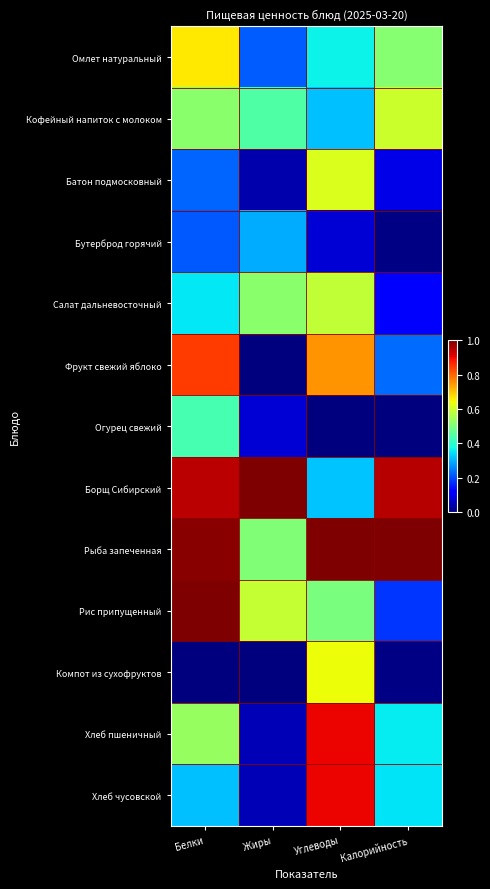

Reading left to right, extract all data points from this chart.

Омлет натуральный: Белки=0.7	Жиры=0.2	Углеводы=0.4	Калорийность=0.5
Кофейный напиток с молоком: Белки=0.5	Жиры=0.4	Углеводы=0.3	Калорийность=0.6
Батон подмосковный: Белки=0.2	Жиры=0.0	Углеводы=0.6	Калорийность=0.1
Бутерброд горячий: Белки=0.2	Жиры=0.3	Углеводы=0.1	Калорийность=0.0
Салат дальневосточный: Белки=0.4	Жиры=0.5	Углеводы=0.6	Калорийность=0.1
Фрукт свежий яблоко: Белки=0.8	Жиры=0.0	Углеводы=0.8	Калорийность=0.2
Огурец свежий: Белки=0.4	Жиры=0.1	Углеводы=0.0	Калорийность=0.0
Борщ Сибирский: Белки=0.9	Жиры=1.0	Углеводы=0.3	Калорийность=1.0
Рыба запеченная: Белки=1.0	Жиры=0.5	Углеводы=1.0	Калорийность=1.0
Рис припущенный: Белки=1.0	Жиры=0.6	Углеводы=0.5	Калорийность=0.2
Компот из сухофруктов: Белки=0.0	Жиры=0.0	Углеводы=0.6	Калорийность=0.0
Хлеб пшеничный: Белки=0.5	Жиры=0.1	Углеводы=0.9	Калорийность=0.4
Хлеб чусовской: Белки=0.3	Жиры=0.1	Углеводы=0.9	Калорийность=0.4